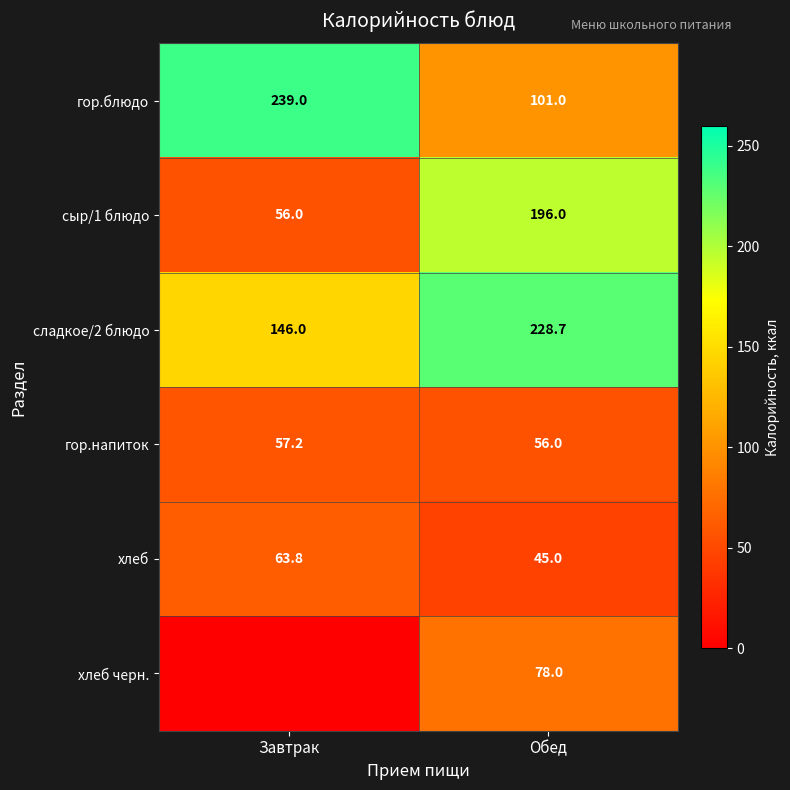

Count the гор.блюдо values in the range 101 to 239.

2